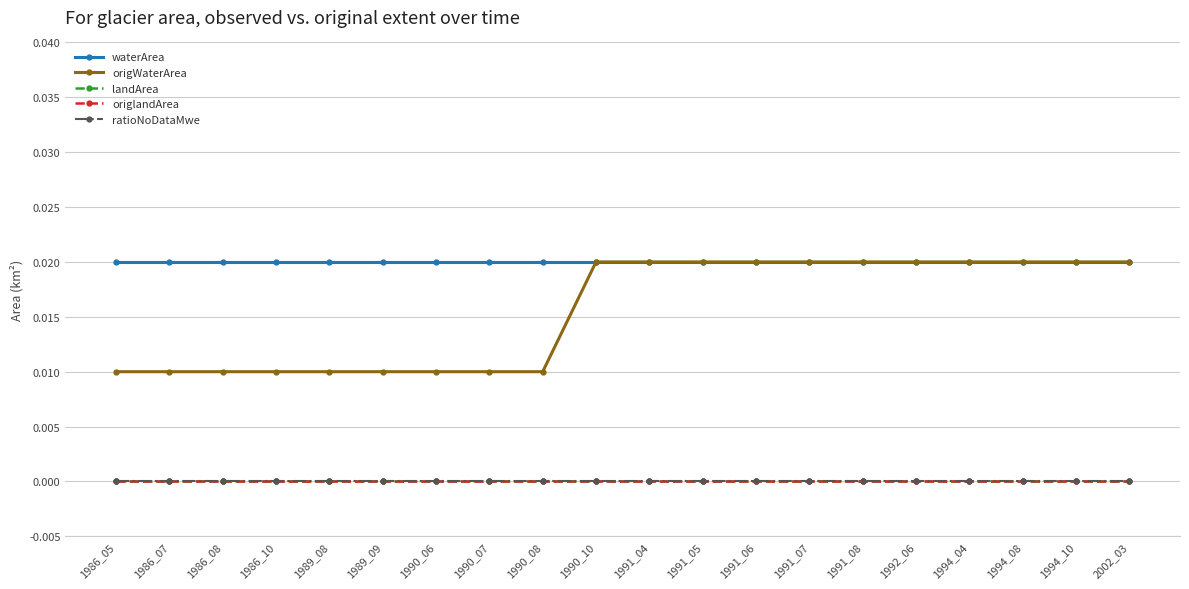

At 1989_08, list the series in order from smallest to largest.

landArea, origlandArea, ratioNoDataMwe, origWaterArea, waterArea